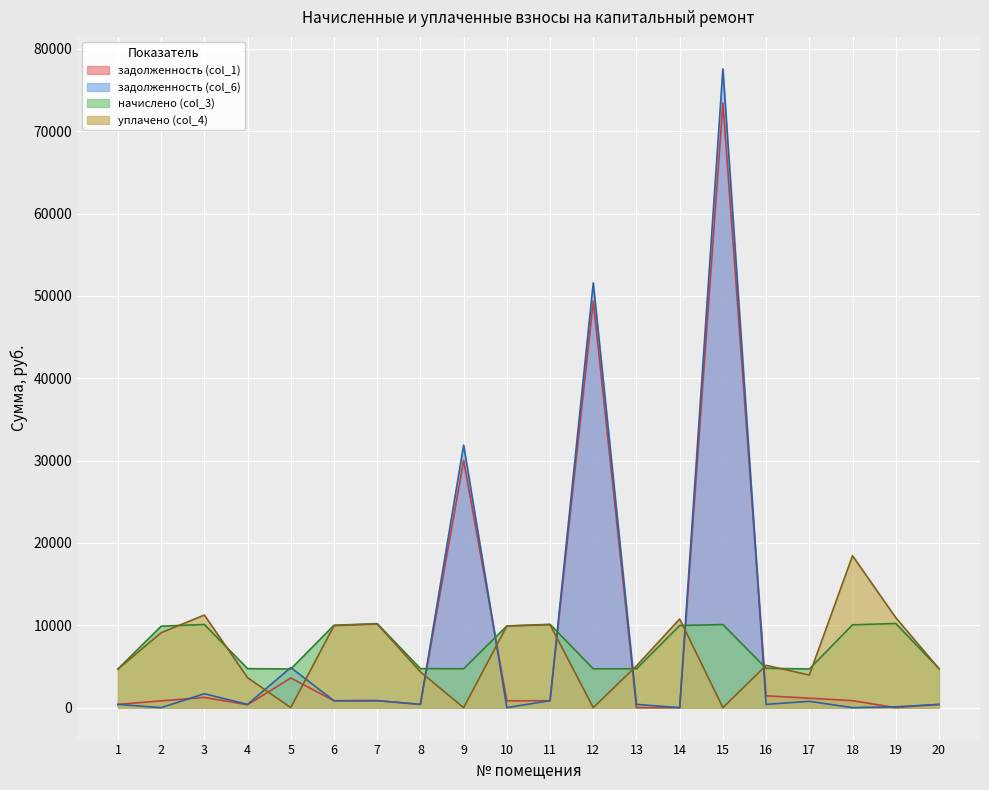

What is the maximum value for начислено (col_3)?

10218.6